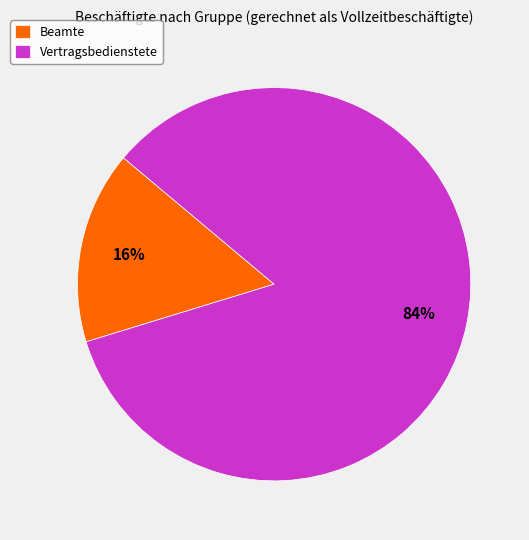

Count the number of slices in the pie.

2